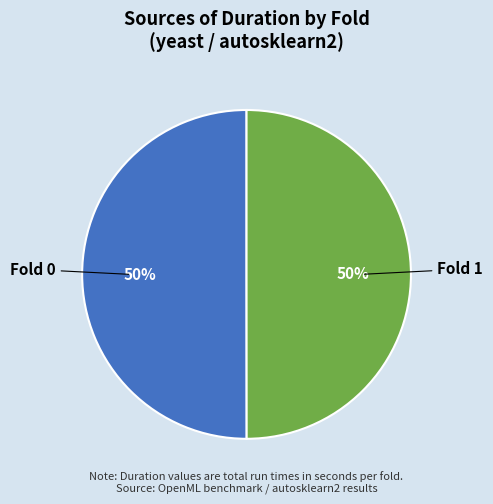

To the nearest percent, what is the average slice percentage?

50%